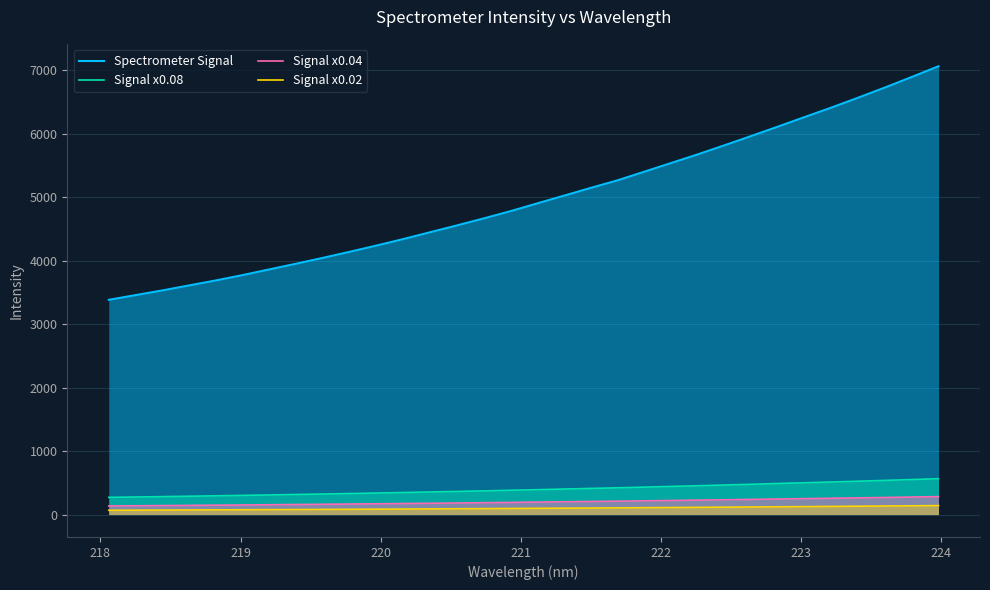

What is the greatest value displayed?

7066.0